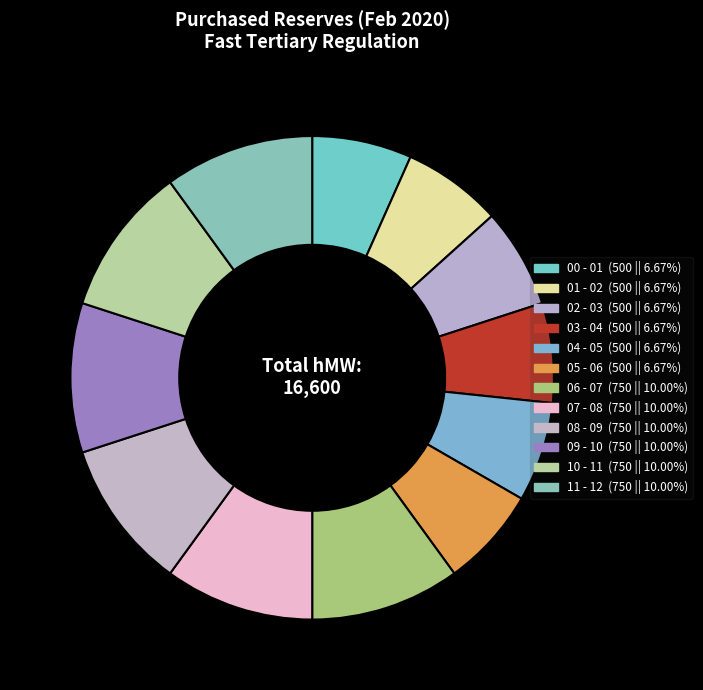

Count the number of slices in the pie.

12